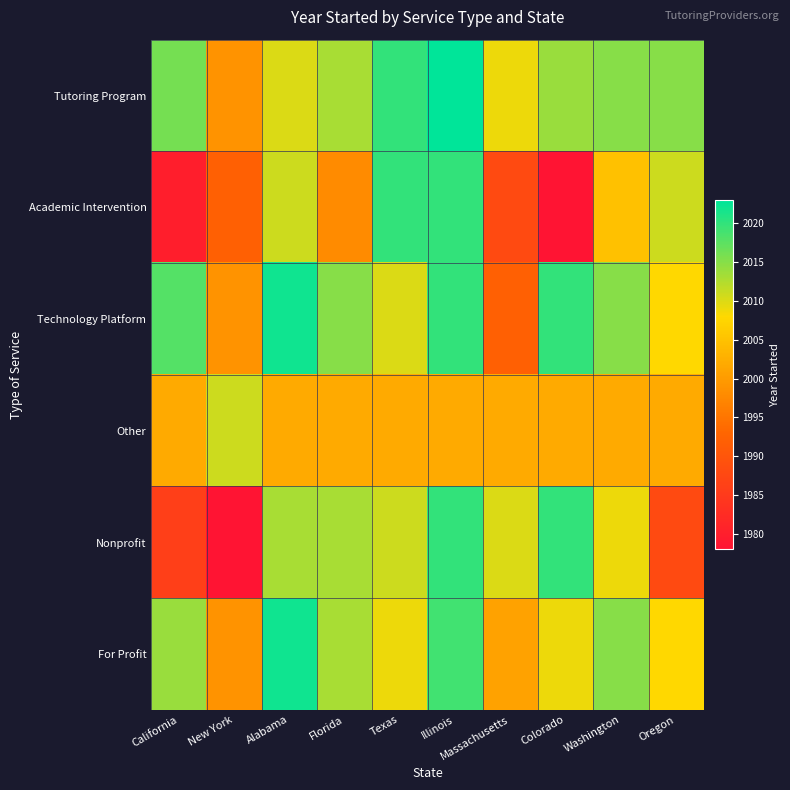

At which category is the sum across all series the highest?

Illinois